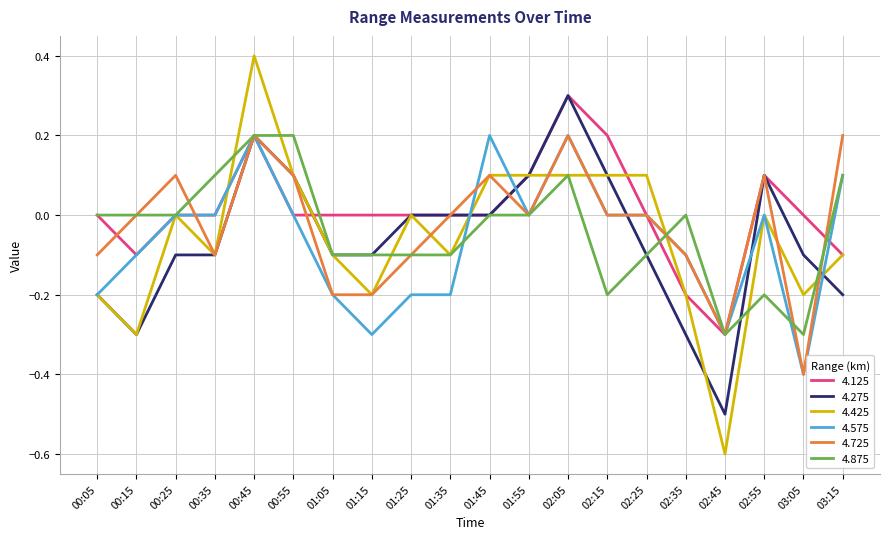

What are all the series names shown in the legend?

4.125, 4.275, 4.425, 4.575, 4.725, 4.875